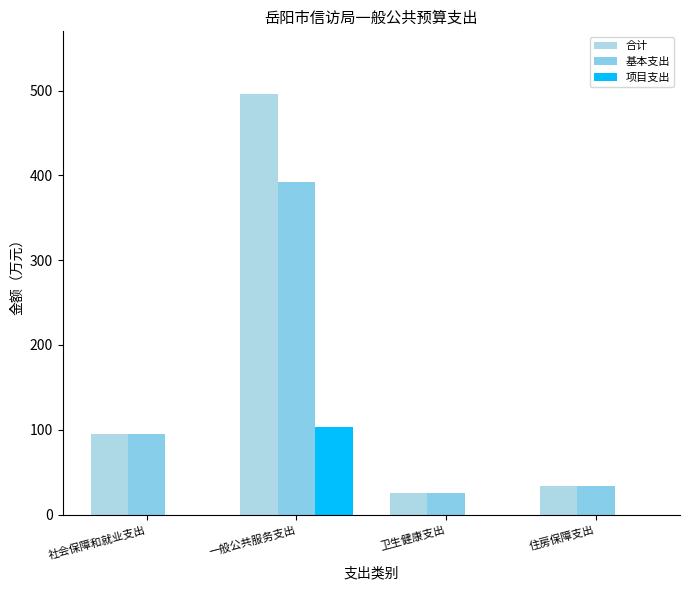

What are all the series names shown in the legend?

合计, 基本支出, 项目支出